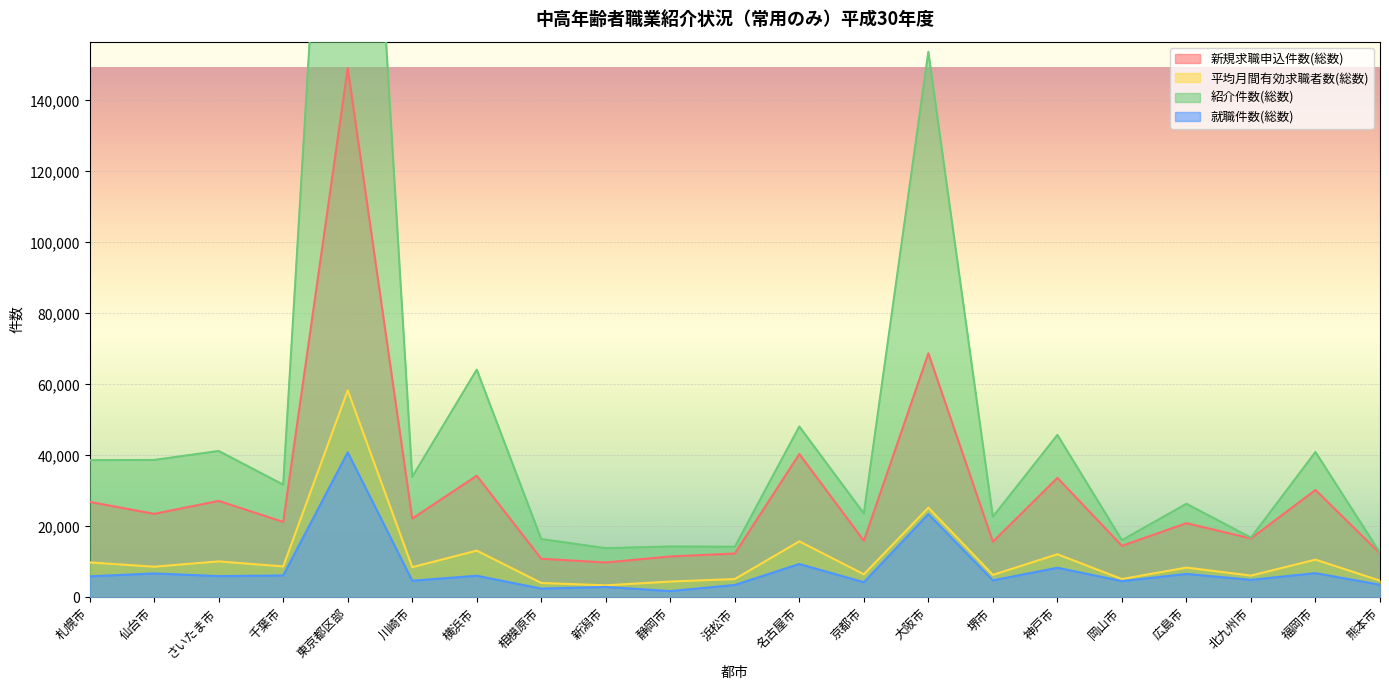

Reading right to left, transcribe all the data shown in this chart.

新規求職申込件数(総数): 熊本市=12386	福岡市=30248	北九州市=16580	広島市=20891	岡山市=14512	神戸市=33658	堺市=15664	大阪市=68745	京都市=15932	名古屋市=40377	浜松市=12341	静岡市=11515	新潟市=9823	相模原市=10862	横浜市=34258	川崎市=22180	東京都区部=149084	千葉市=21246	さいたま市=27174	仙台市=23525	札幌市=26885
平均月間有効求職者数(総数): 熊本市=4702	福岡市=10628	北九州市=6129	広島市=8382	岡山市=5154	神戸市=12137	堺市=6326	大阪市=25259	京都市=6484	名古屋市=15776	浜松市=5156	静岡市=4448	新潟市=3385	相模原市=4048	横浜市=13160	川崎市=8498	東京都区部=58306	千葉市=8708	さいたま市=10124	仙台市=8626	札幌市=9844
紹介件数(総数): 熊本市=12555	福岡市=40933	北九州市=16806	広島市=26352	岡山市=16100	神戸市=45749	堺市=22694	大阪市=153687	京都市=23609	名古屋市=48128	浜松市=14246	静岡市=14327	新潟市=13847	相模原市=16410	横浜市=64133	川崎市=33944	東京都区部=336688	千葉市=31736	さいたま市=41228	仙台市=38698	札幌市=38634
就職件数(総数): 熊本市=3557	福岡市=6819	北九州市=4929	広島市=6604	岡山市=4569	神戸市=8334	堺市=4790	大阪市=23455	京都市=4251	名古屋市=9396	浜松市=3481	静岡市=1765	新潟市=2933	相模原市=2462	横浜市=6080	川崎市=4686	東京都区部=40850	千葉市=6167	さいたま市=5985	仙台市=6730	札幌市=5920